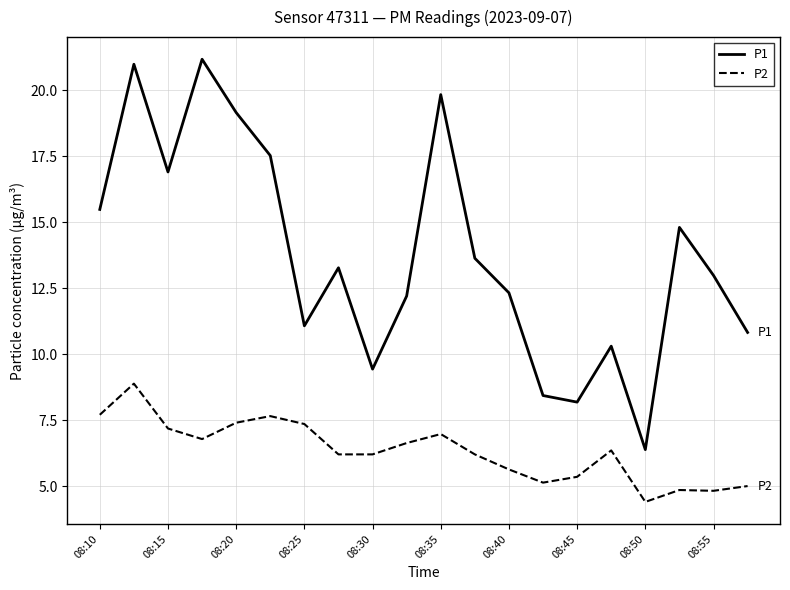

List the series in order of their peak value, lowest first.

P2, P1